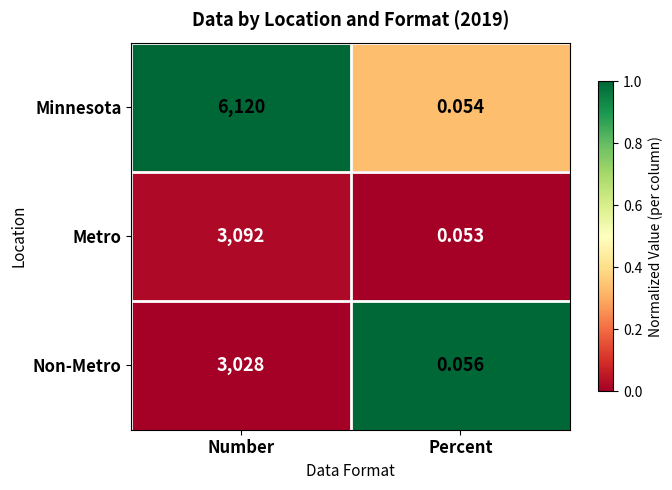

At which label is Minnesota closest to 3060?

Percent